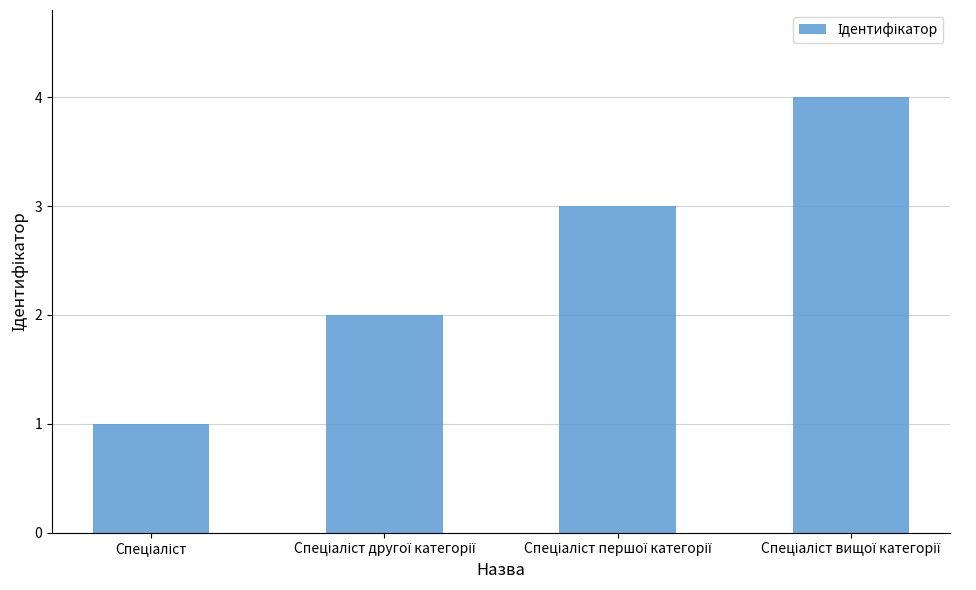

What is the sum of all values?

10